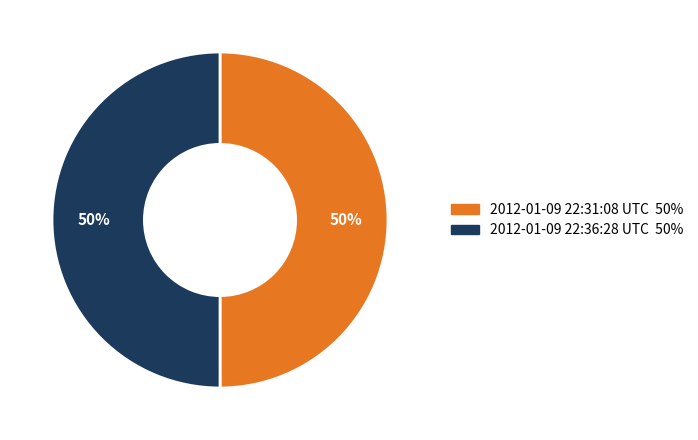

To the nearest percent, what is the combined percentage of 2012-01-09 22:31:08 UTC and 2012-01-09 22:36:28 UTC?

100%